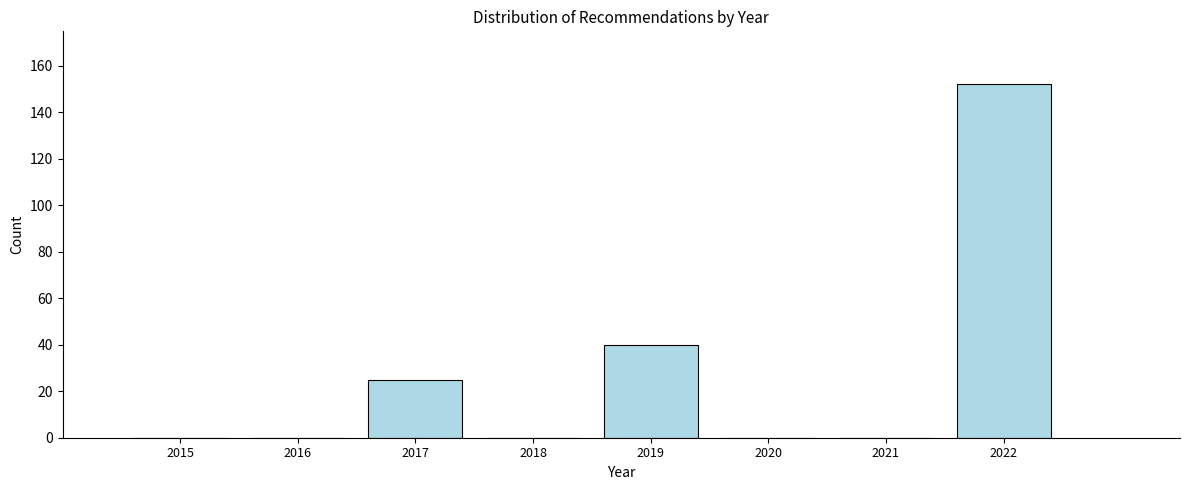

Reading left to right, extract all data points from this chart.

2015=0	2016=0	2017=25	2018=0	2019=40	2020=0	2021=0	2022=152